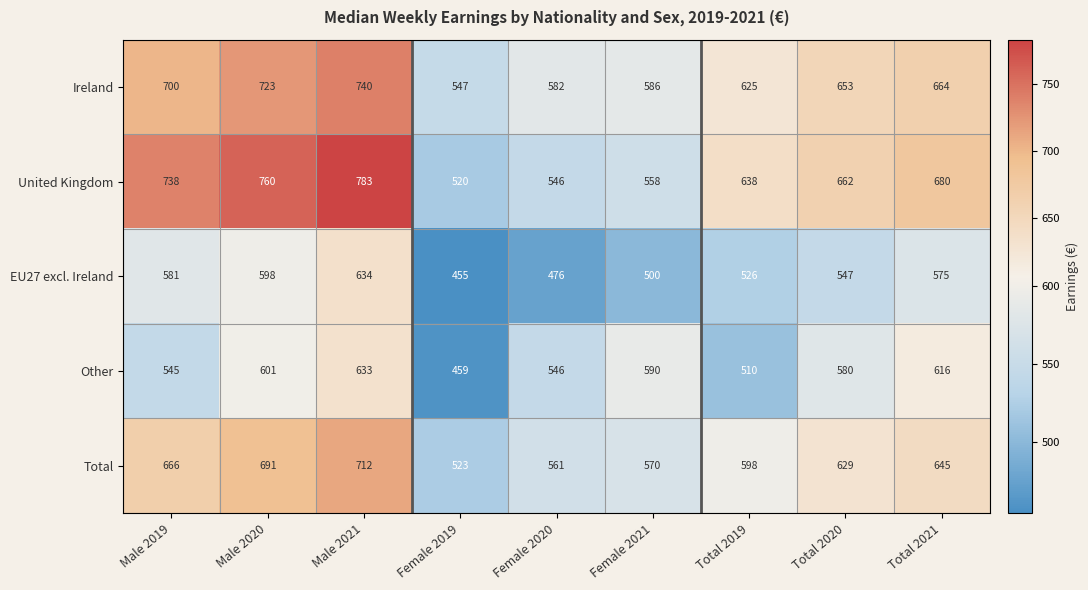

The Other series shows 1020 at Male 2020. True or false?

False